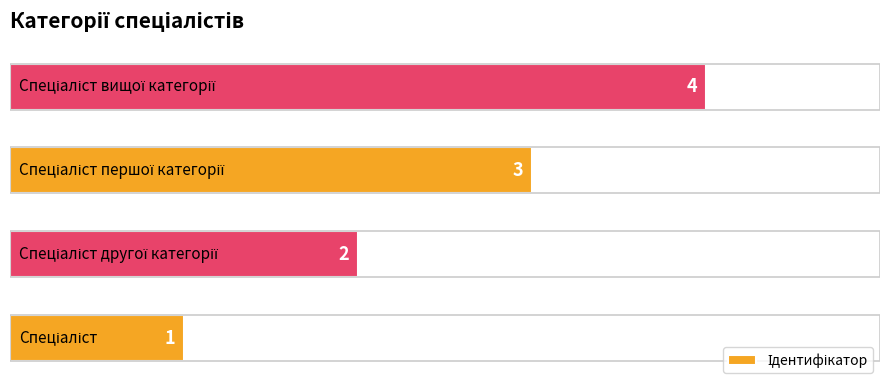

What is the difference between the maximum and minimum values?

3